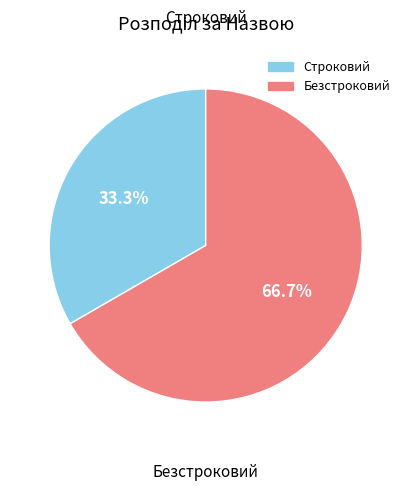

The Строковий slice represents 33% of the pie. True or false?

True